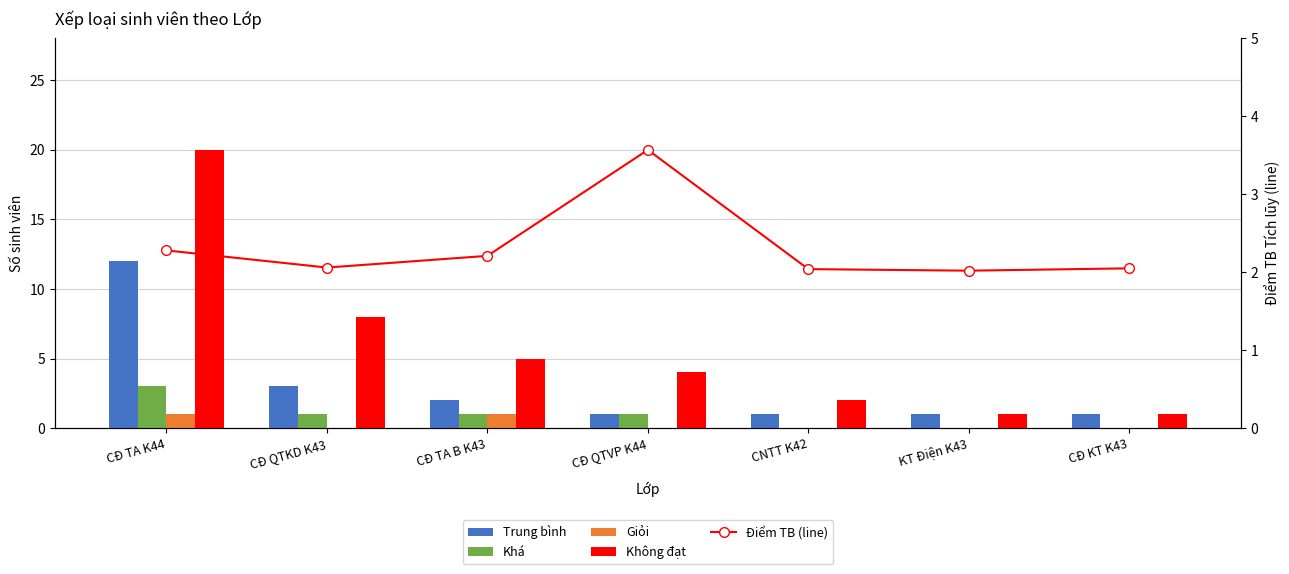

List the labels in order of Trung bình value, largest first.

CĐ TA K44, CĐ QTKD K43, CĐ TA B K43, CĐ QTVP K44, CNTT K42, KT Điện K43, CĐ KT K43